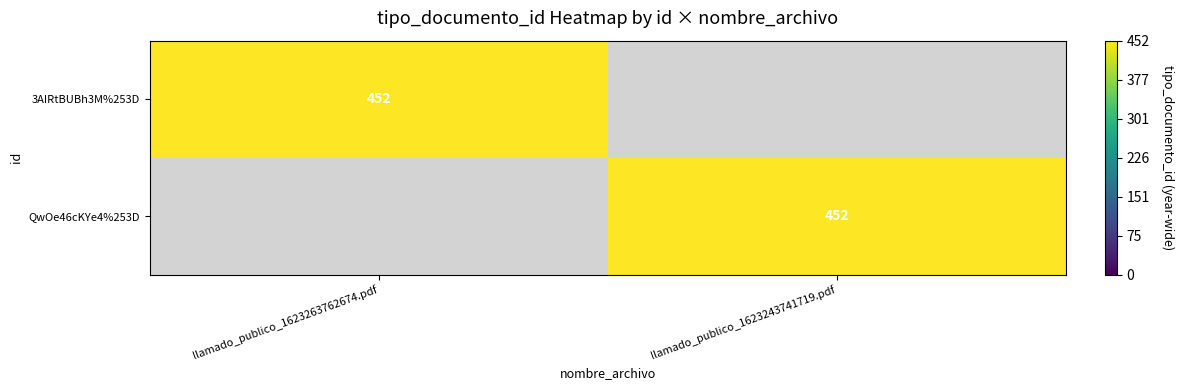

Is it true that 3AIRtBUBh3M%253D equals 452 at llamado_publico_1623263762674.pdf?

True